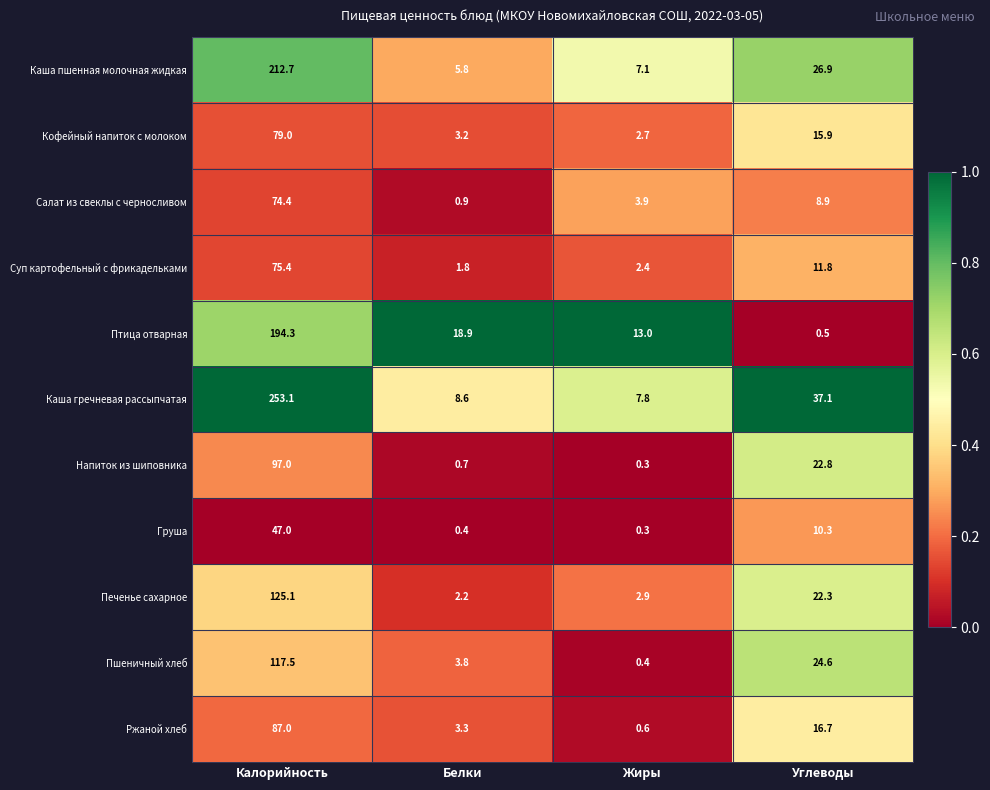

What is the difference between the Суп картофельный с фрикадельками values at Углеводы and Калорийность?

63.6